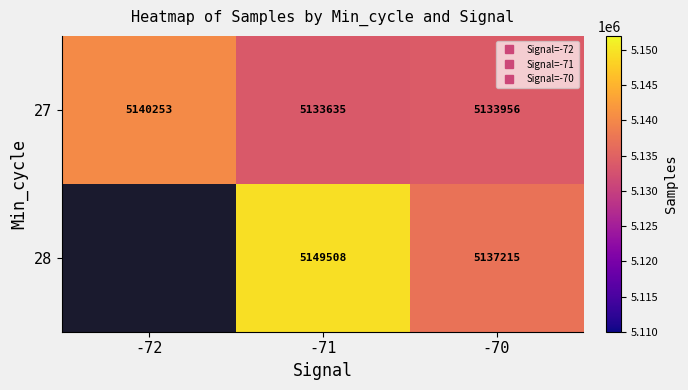

How many values in the 27 series are below 5133955?

1